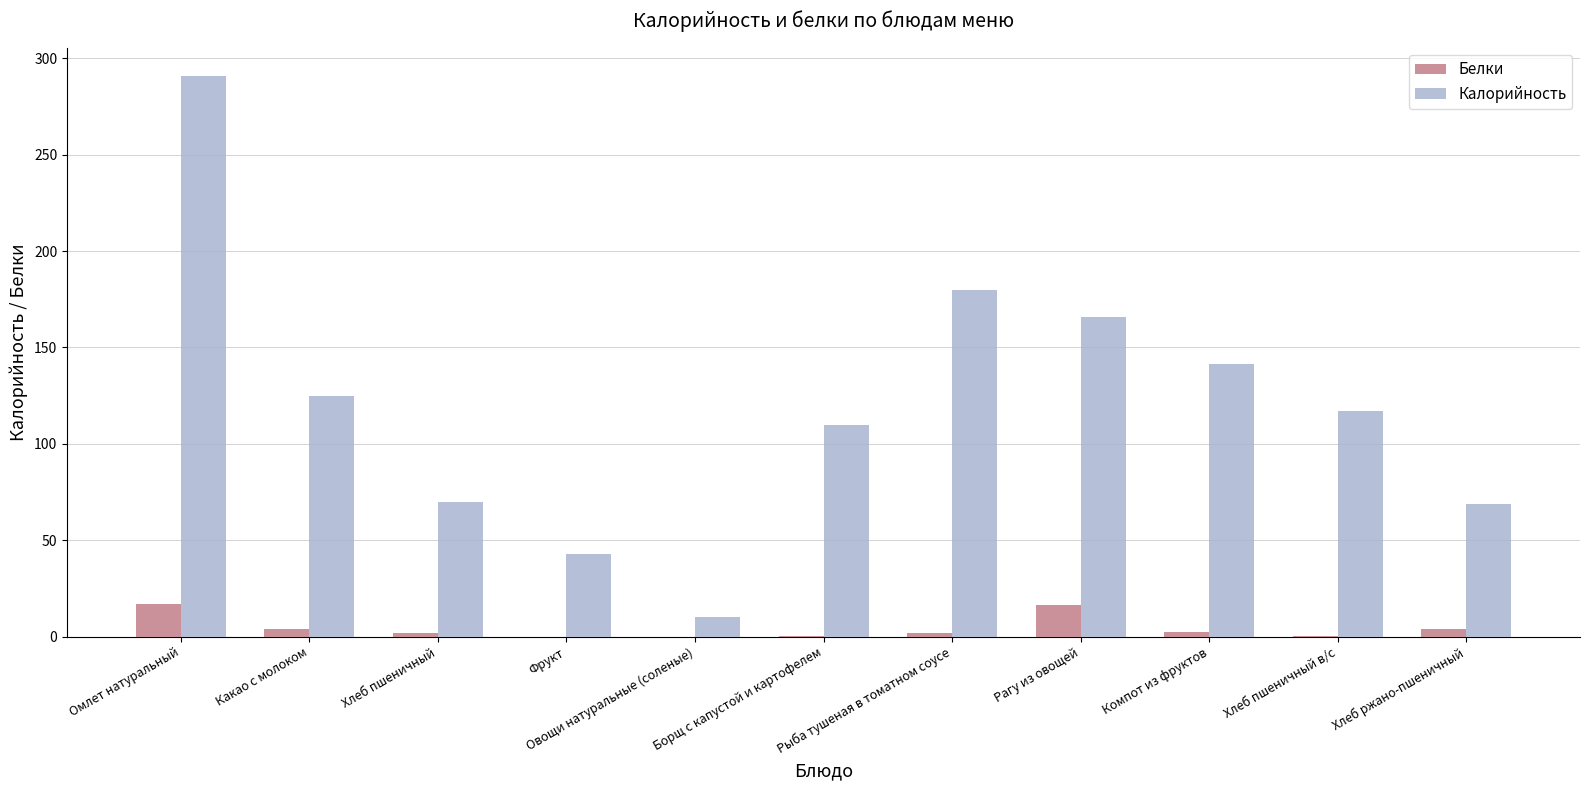

Count the number of data series in this chart.

2